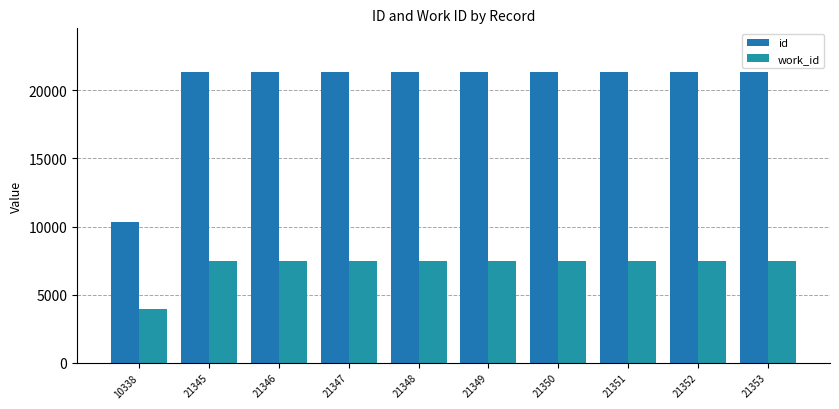

Reading left to right, transcribe all the data shown in this chart.

id: 10338	21345	21346	21347	21348	21349	21350	21351	21352	21353
work_id: 3979	7497	7497	7497	7497	7497	7497	7497	7497	7497